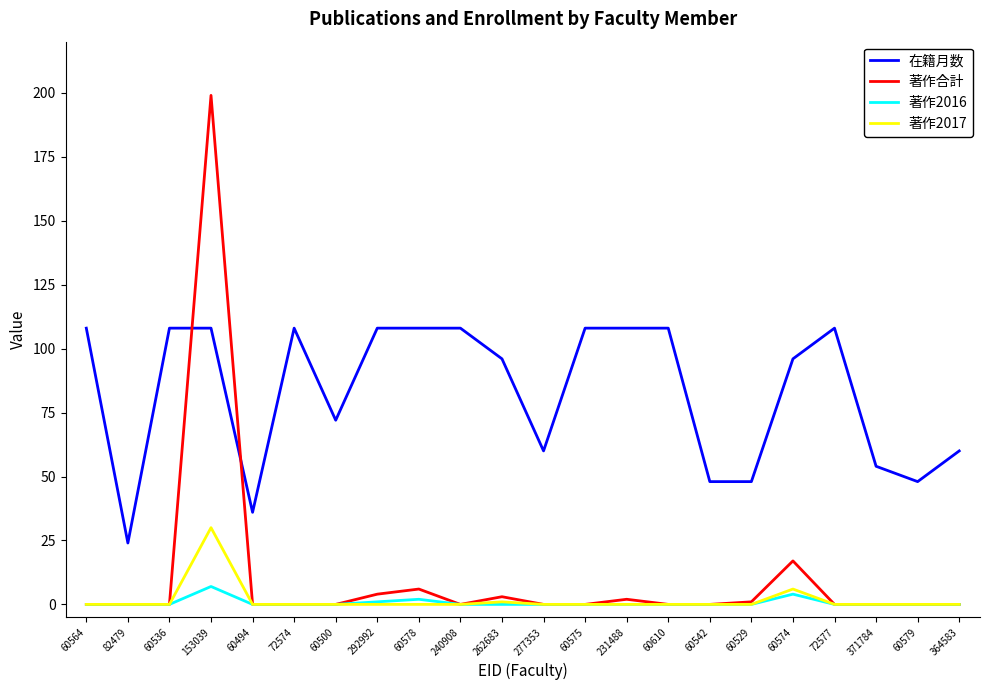

What is the difference between the highest and lowest values at 72574?

108